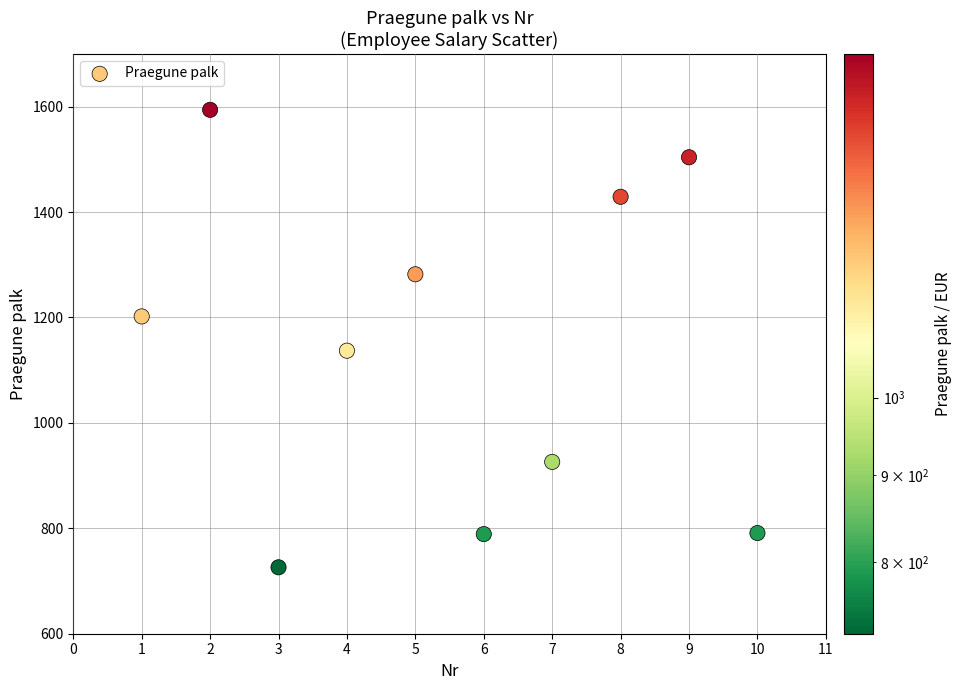

What Y value in the scatter plot is closest to 1160?

1137